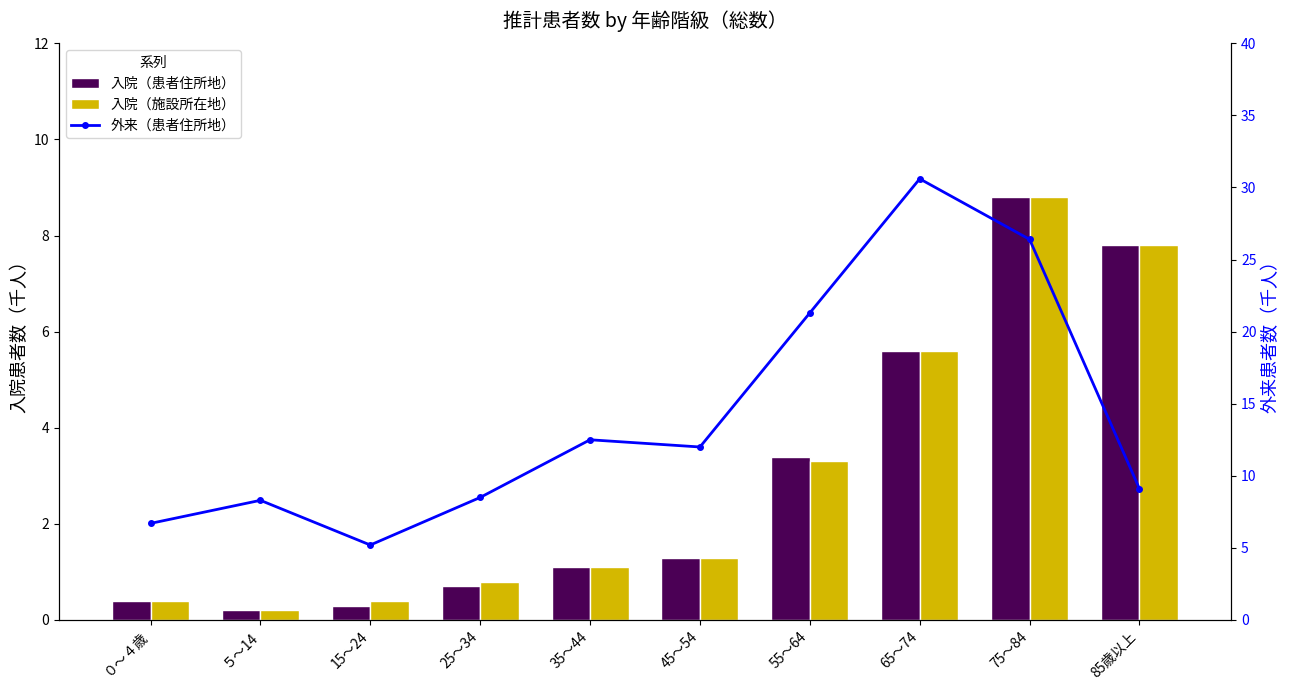

What are all the series names shown in the legend?

入院（患者住所地）, 入院（施設所在地）, 外来（患者住所地）